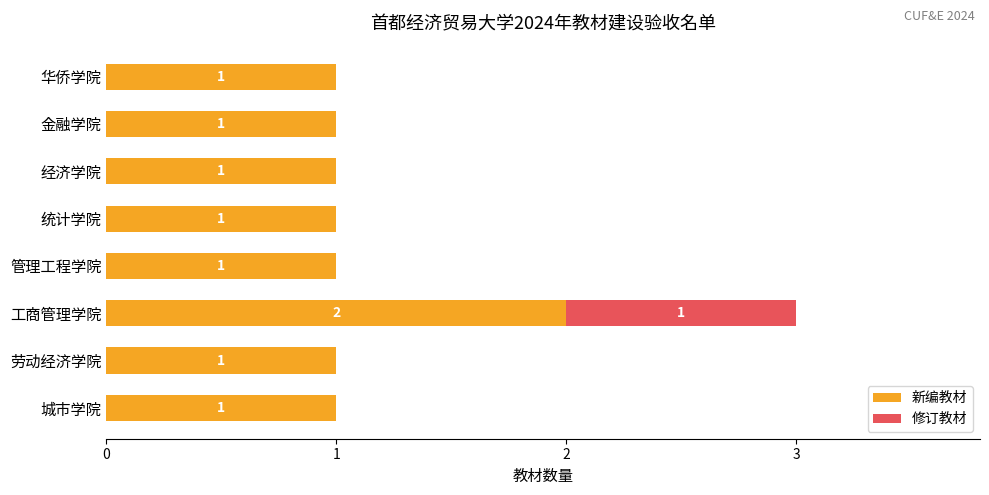

Which category has the highest value in the 新编教材 series?

工商管理学院